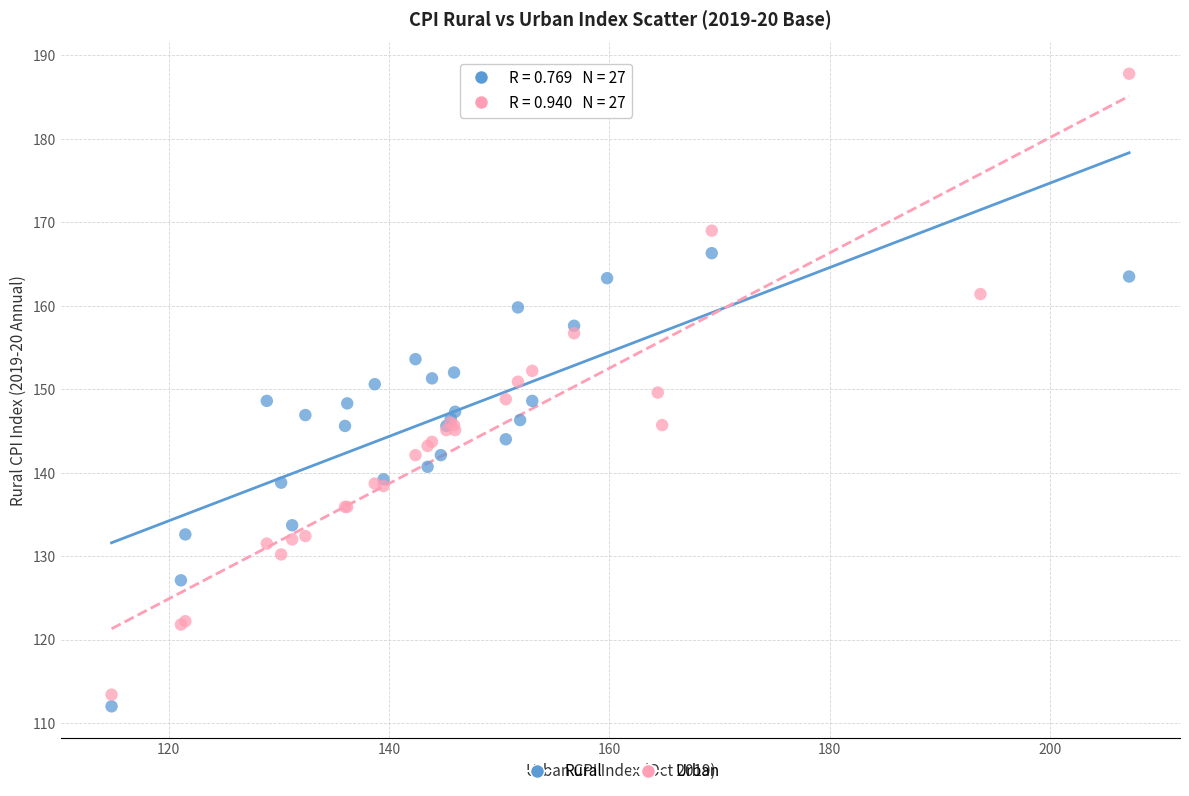

Which series contains the highest Y value?

Urban